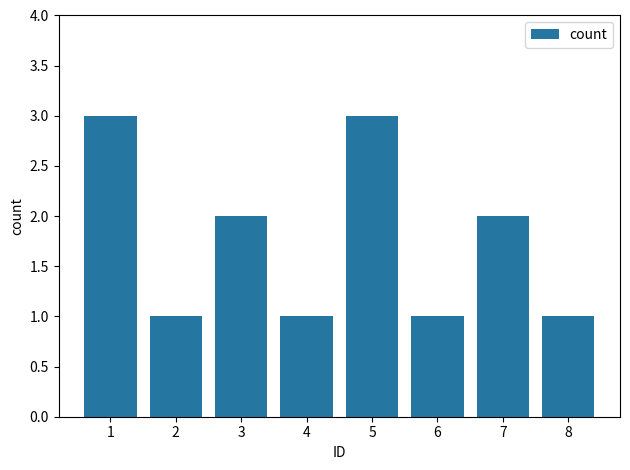

What is the change in value from 2 to 3?

+1